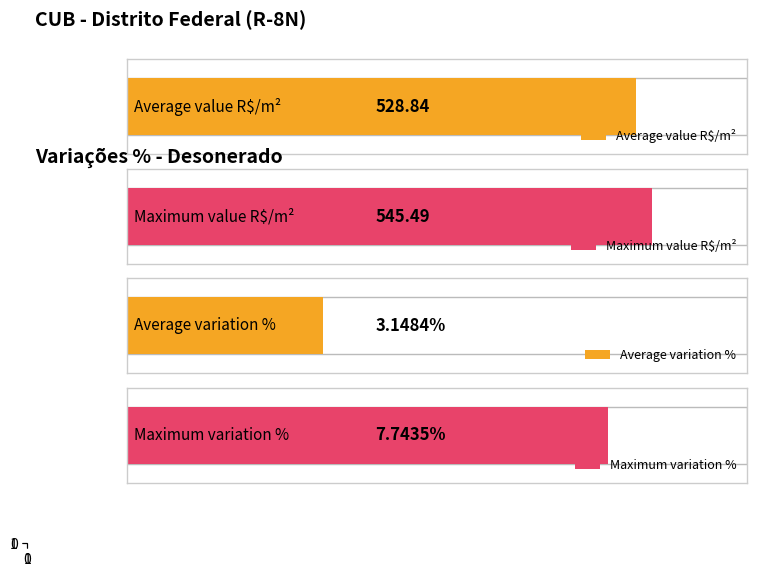

Does the chart contain stacked bars?

No